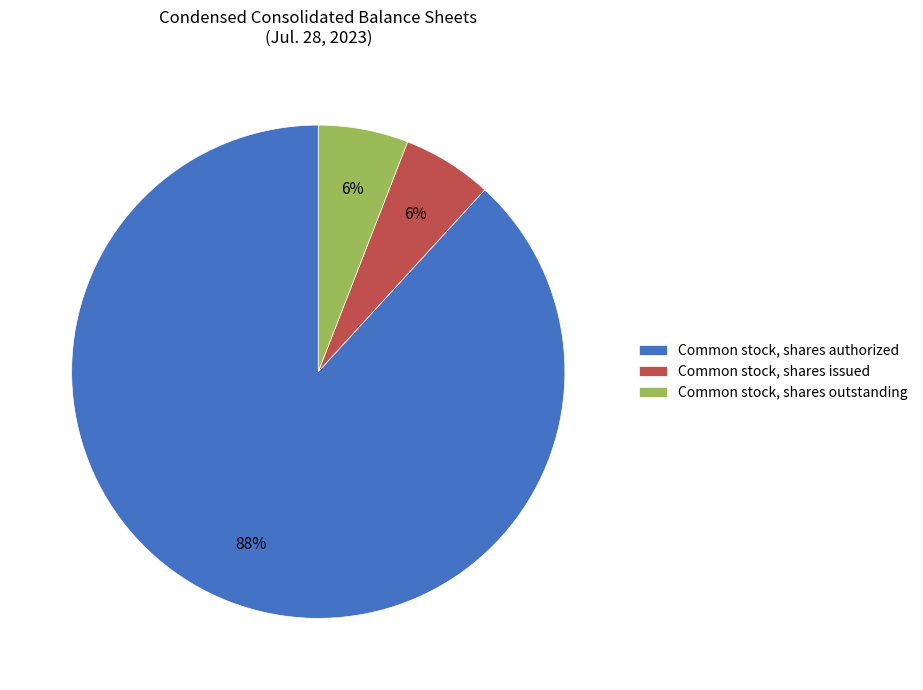

Does any single category account for the majority?

Yes